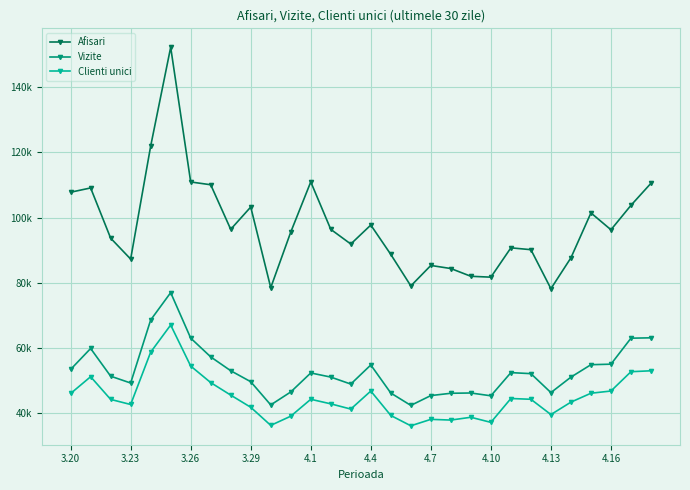

True or false: Afisari has more than 0 points higher than both neighbors.

True